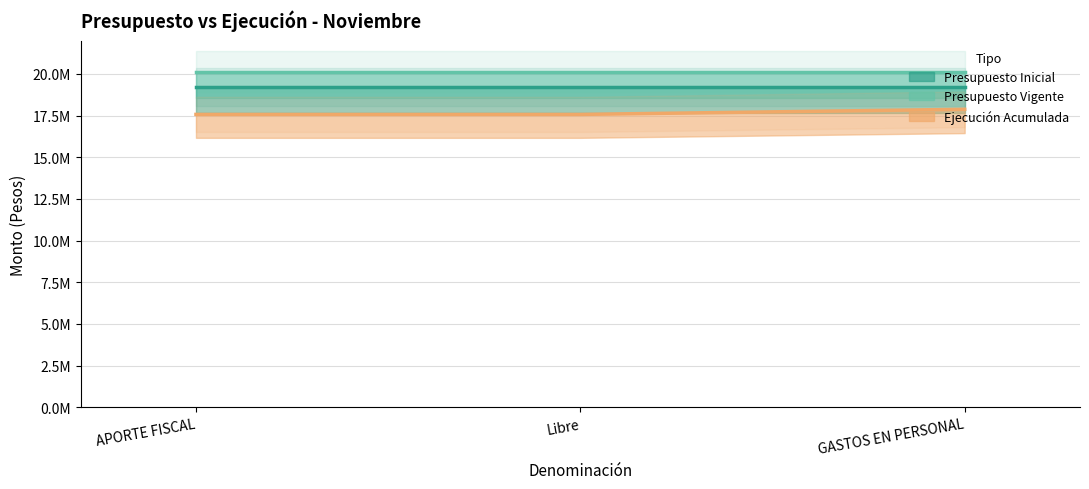

List the labels in order of Presupuesto Inicial value, smallest first.

APORTE FISCAL, Libre, GASTOS EN PERSONAL